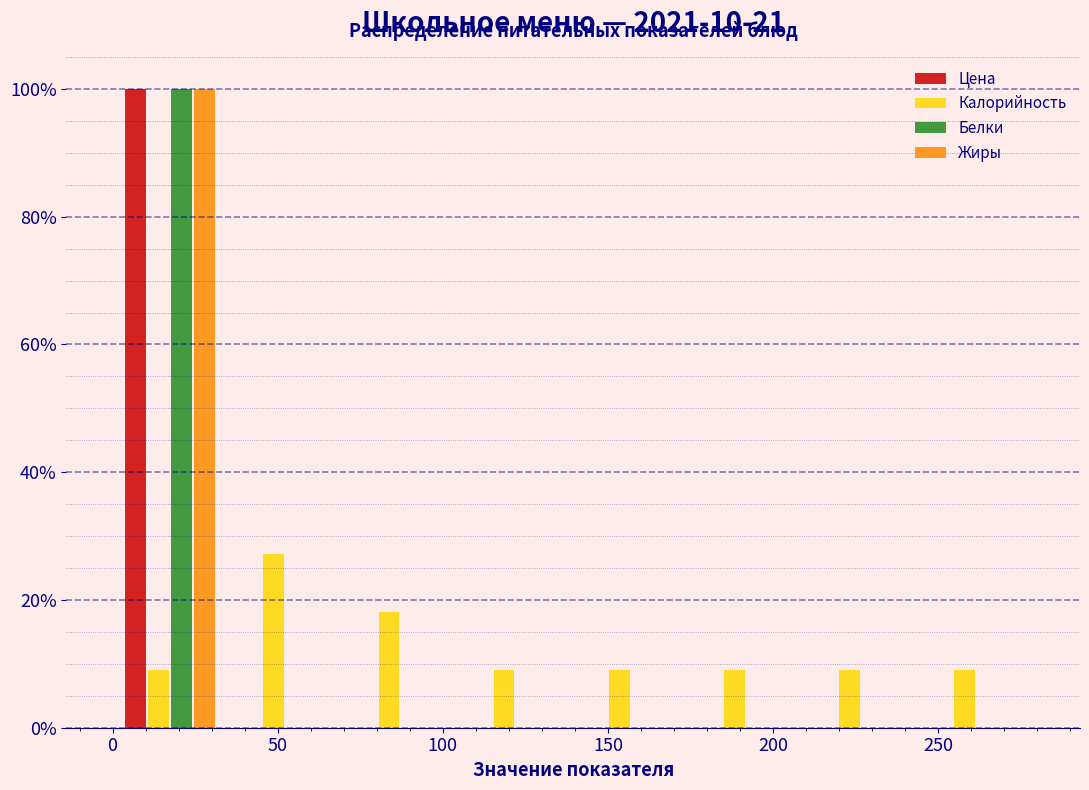

Reading left to right, transcribe this chart: for each range on the x-axis, give the height of each series' bar. Neither the bar edges nor the heights are printed on the chart, so give them approximately, as read against the axes.

0 to 35: Цена=100	Калорийность=10	Белки=100	Жиры=100
35 to 70: Цена=0	Калорийность=28	Белки=0	Жиры=0
70 to 105: Цена=0	Калорийность=18	Белки=0	Жиры=0
105 to 140: Цена=0	Калорийность=10	Белки=0	Жиры=0
140 to 175: Цена=0	Калорийность=10	Белки=0	Жиры=0
175 to 210: Цена=0	Калорийность=10	Белки=0	Жиры=0
210 to 245: Цена=0	Калорийность=10	Белки=0	Жиры=0
245 to 280: Цена=0	Калорийность=10	Белки=0	Жиры=0